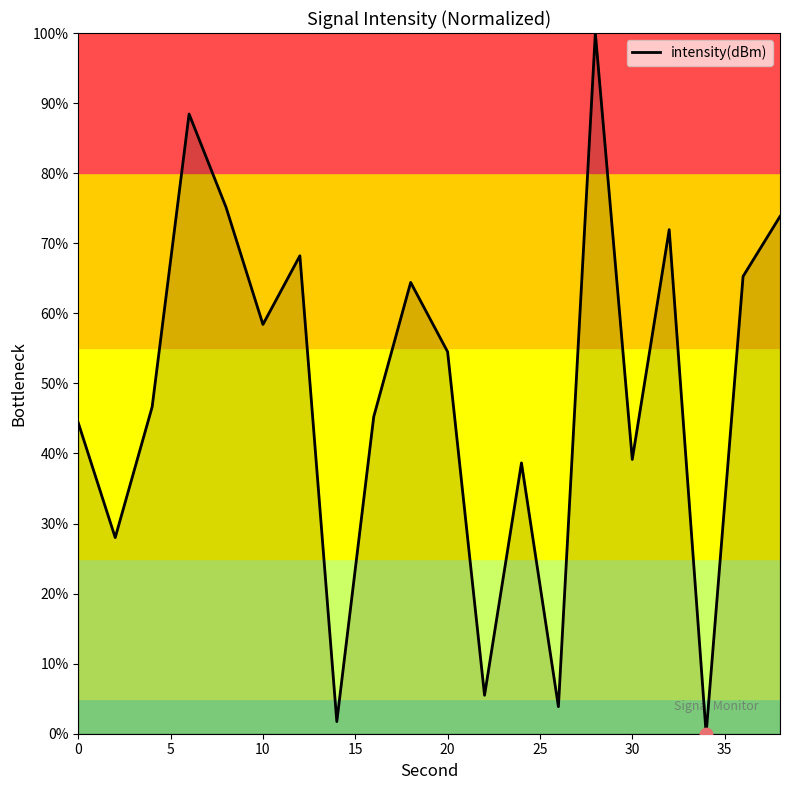

How many lines are shown in the chart?

1